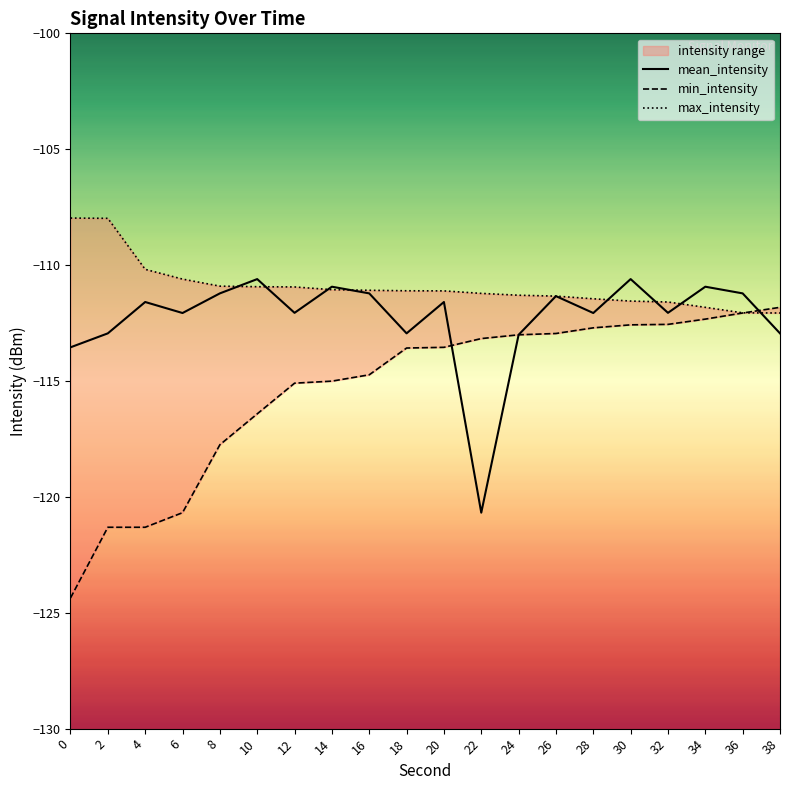

How many data points does each series have?

20